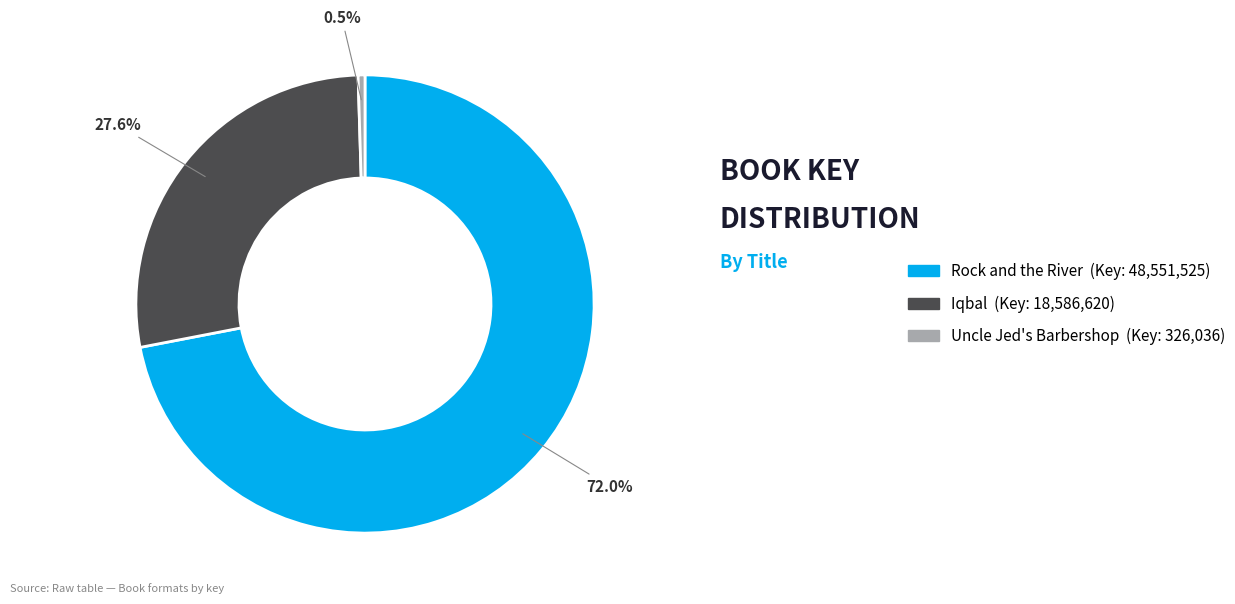

Is Rock and the River the majority of the pie?

Yes